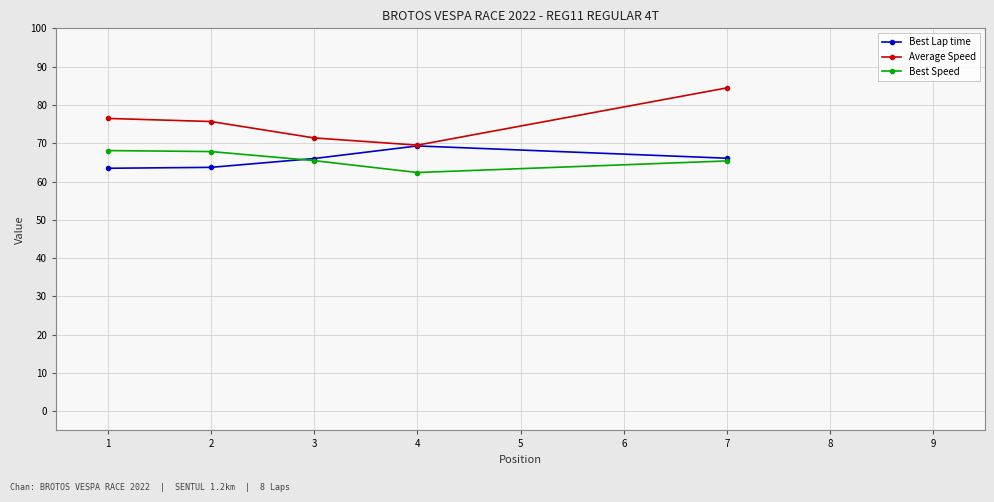

List the series in order of their peak value, lowest first.

Best Speed, Best Lap time, Average Speed